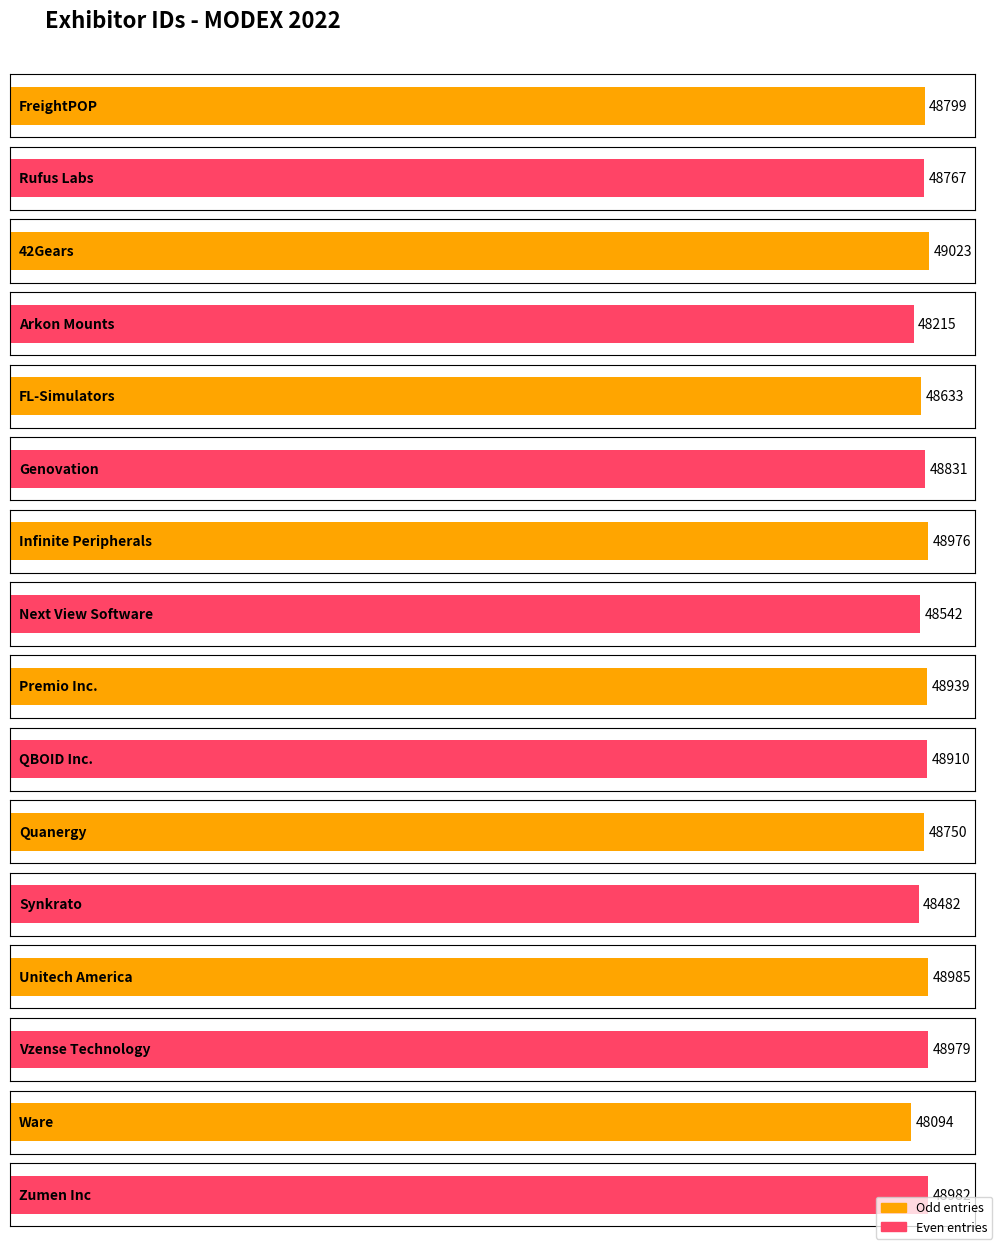

List the labels in order of value, smallest first.

Ware, Arkon Mounts, Synkrato, Next View Software, FL-Simulators, Quanergy, Rufus Labs, FreightPOP, Genovation, QBOID Inc., Premio Inc., Infinite Peripherals, Vzense Technology, Zumen Inc, Unitech America, 42Gears